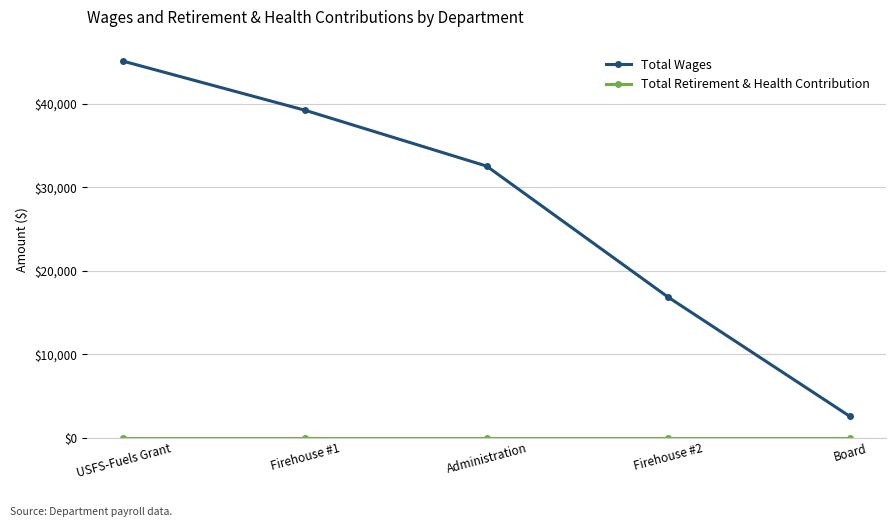

Between Administration and Firehouse #2, which series saw the biggest shift?

Total Wages